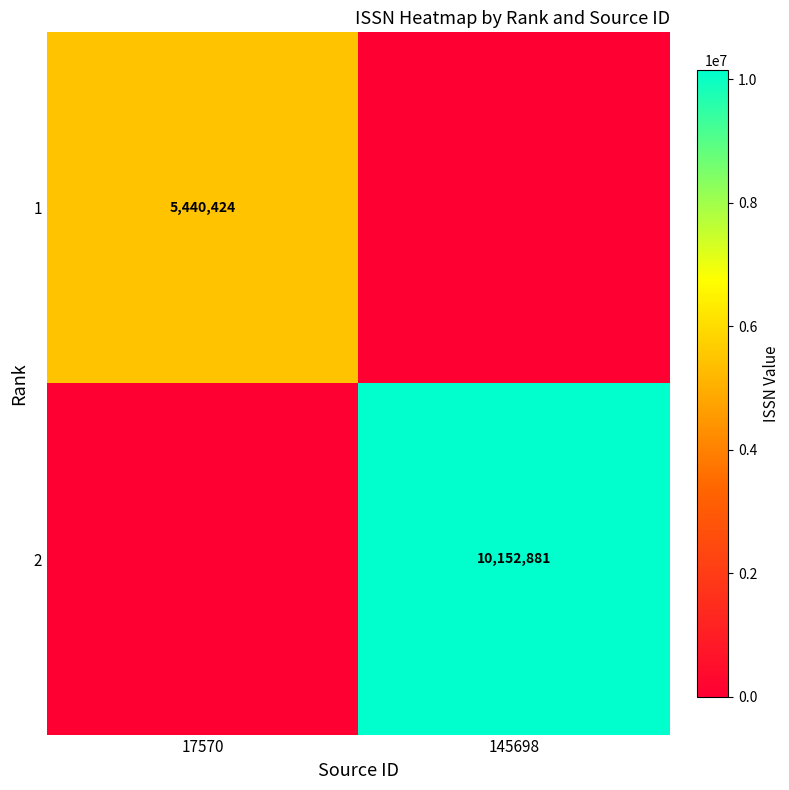

The value of 2 at 145698 is 10152881. True or false?

True